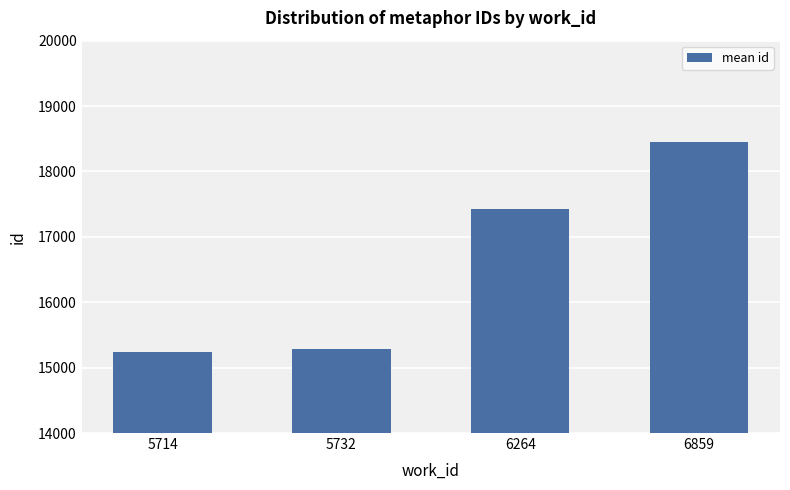

What is the difference between the values at 5732 and 6264?

2146